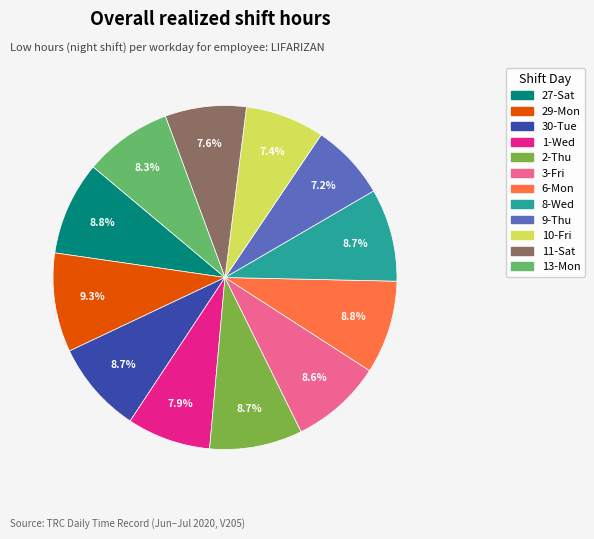

To the nearest percent, what is the average slice percentage?

8%